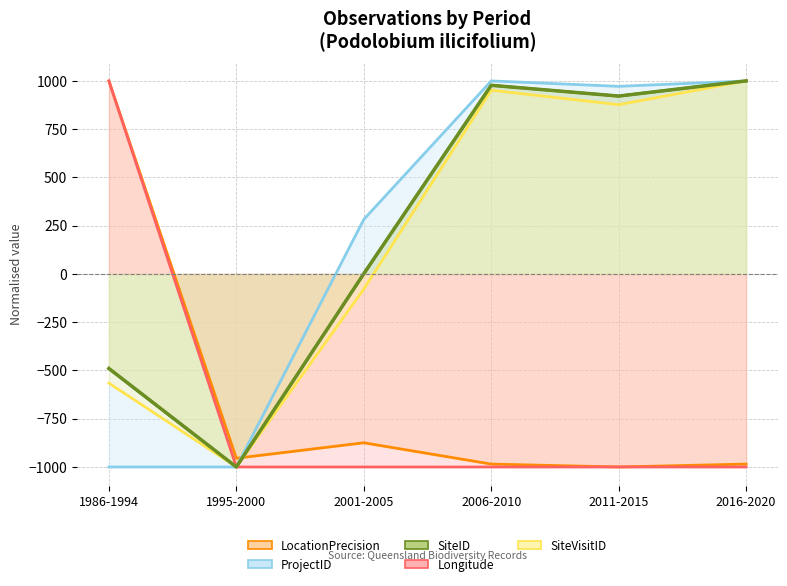

Is it true that ProjectID equals 387.1 at 2001-2005?

False